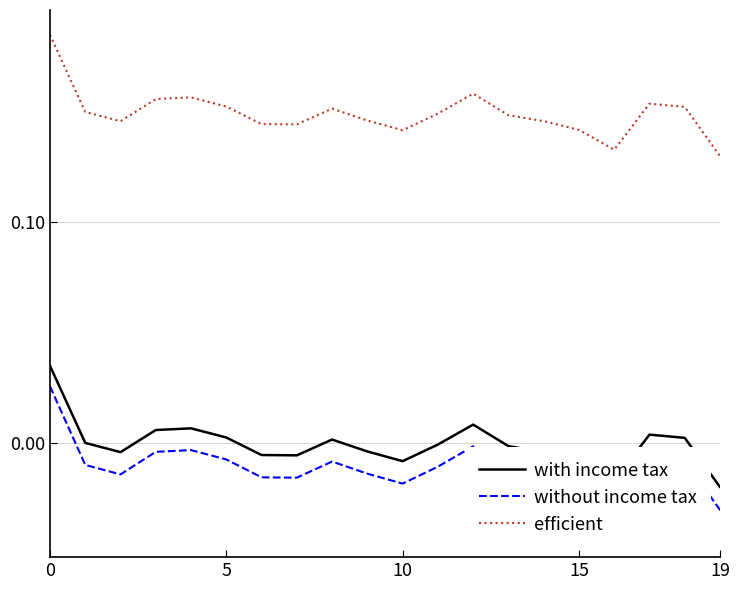

True or false: efficient and with income tax intersect in this chart.

False